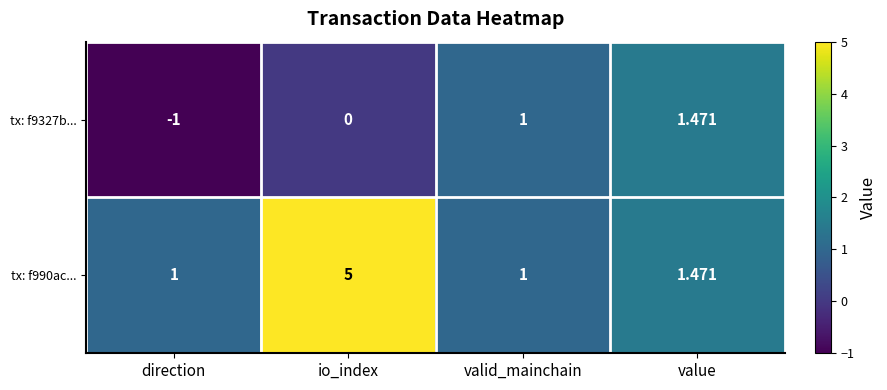

At which label is tx: f990ac... closest to 3?

value